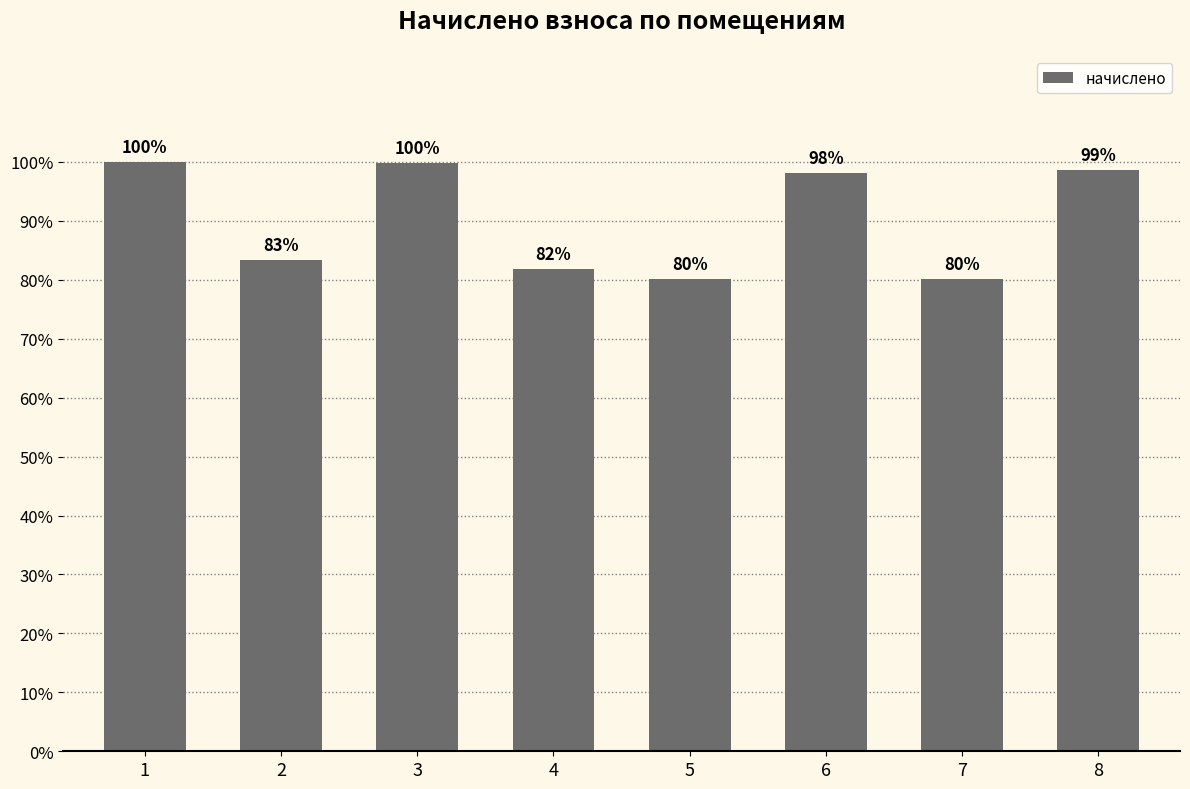

Which category has the lowest value across all series?

7